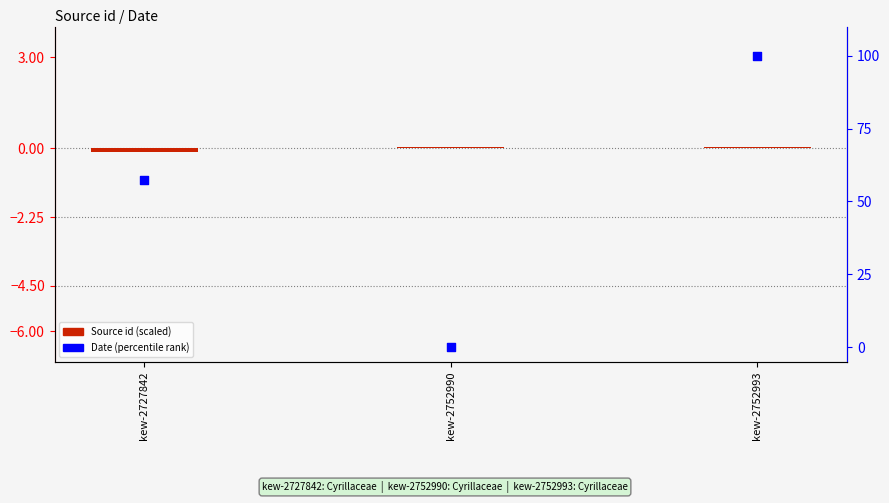

Which series contains the lowest Y value?

Source id (scaled)